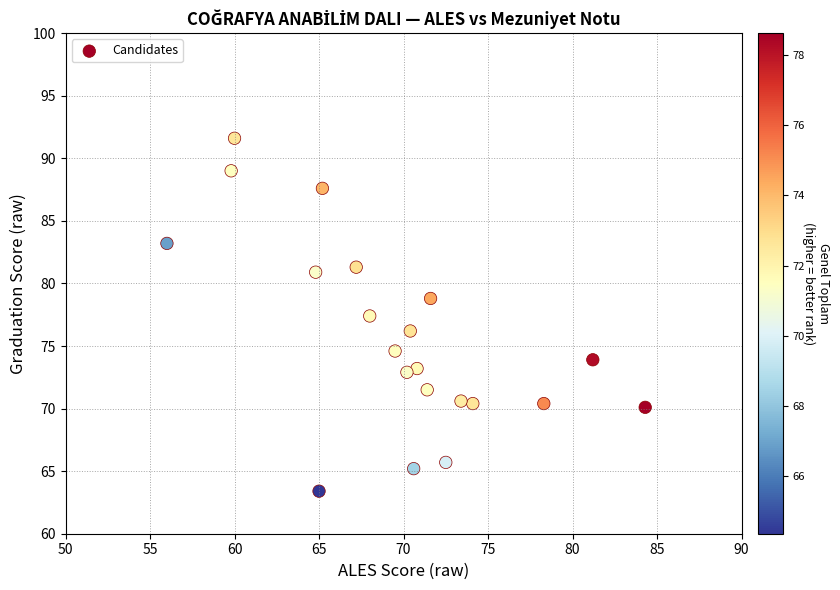

What is the range of Y values (max minus min)?

28.2